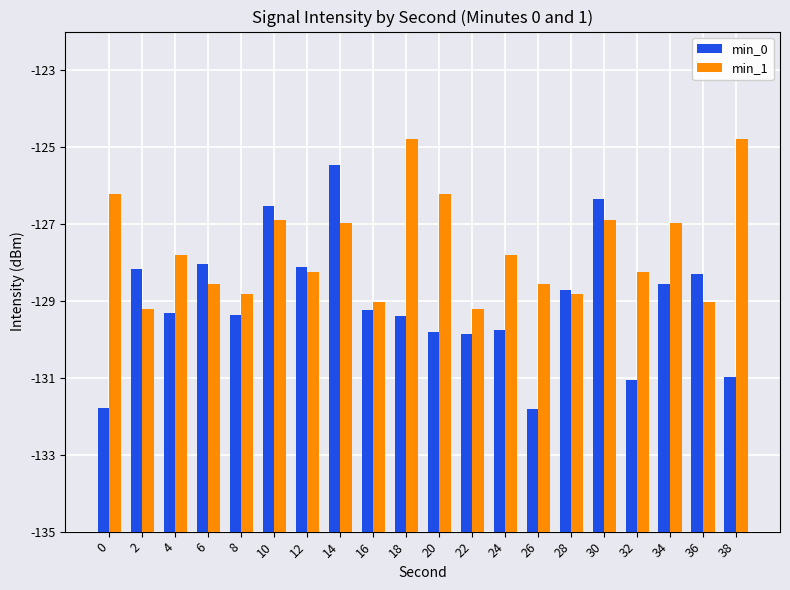

Are the bars grouped side by side (vs. stacked)?

Yes